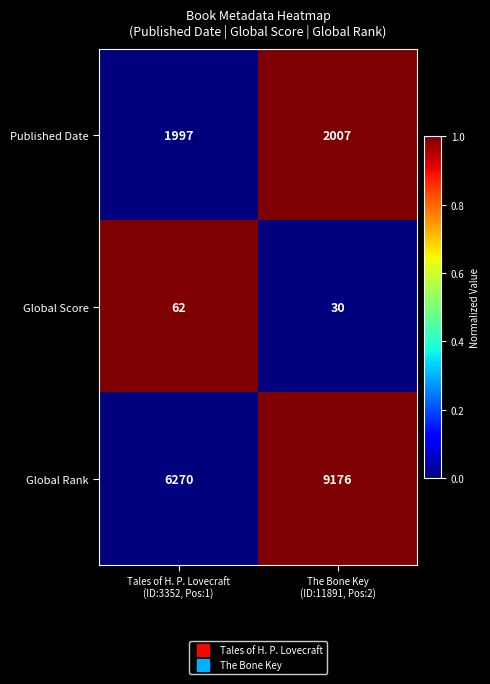

Reading right to left, list all the values displayed in this chart.

Published Date: 2007	1997
Global Score: 30	62
Global Rank: 9176	6270